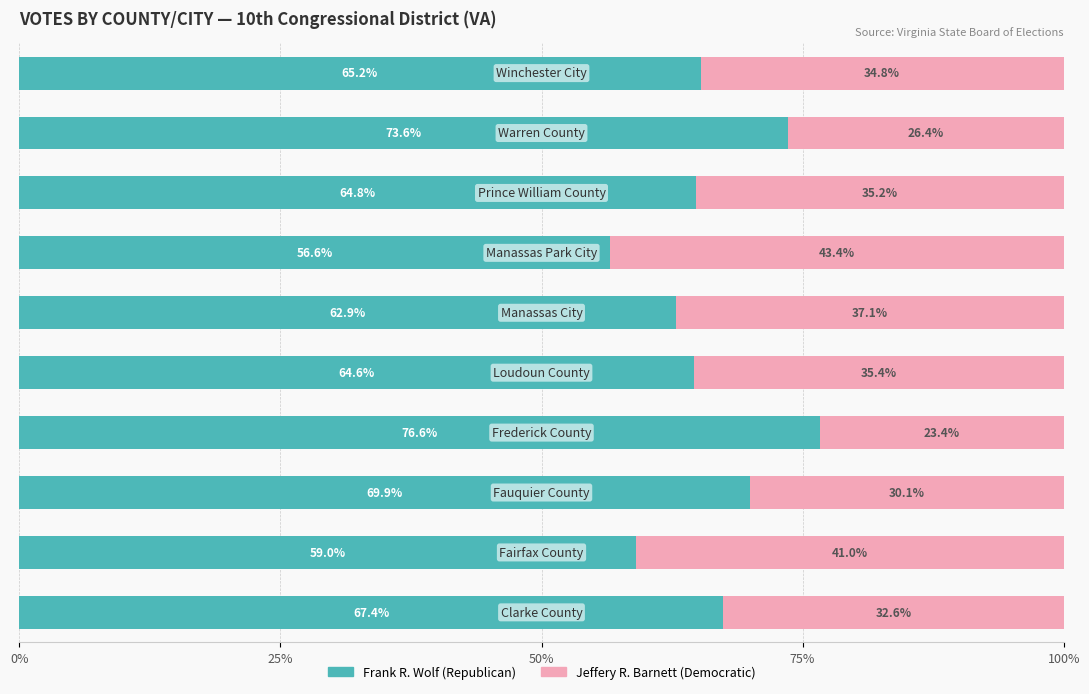

What is the lowest value of the Frank R. Wolf (Republican) series?

56.6